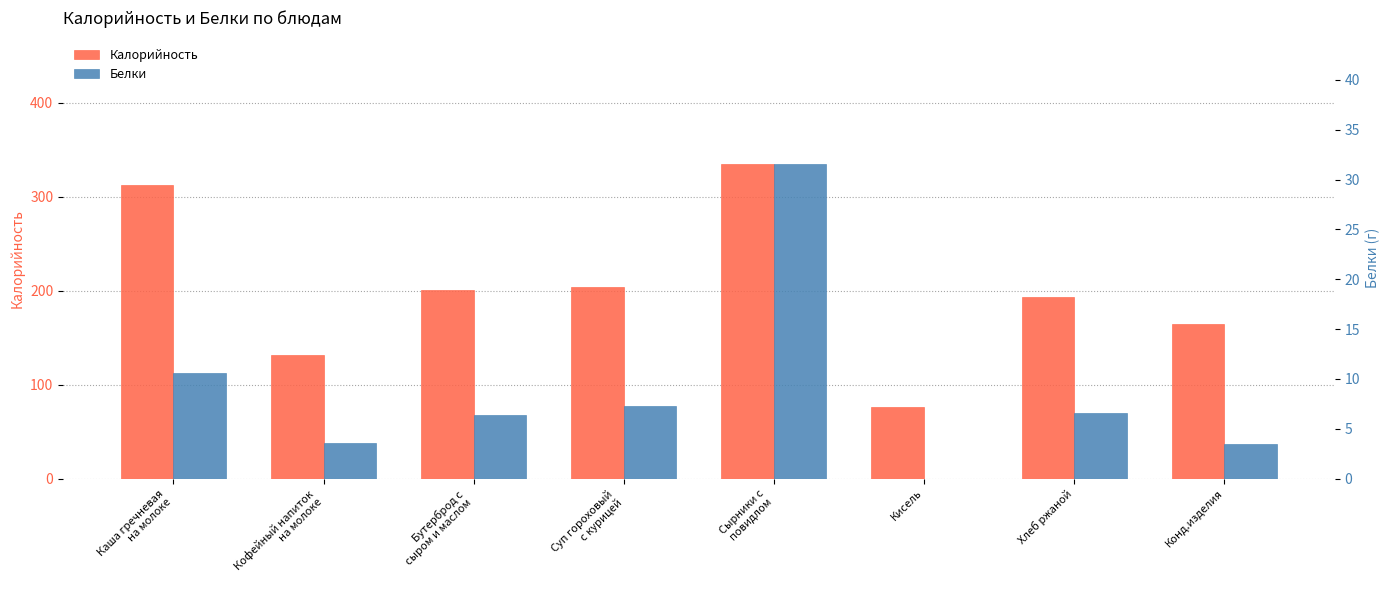

What position from the right is Хлеб ржаной?

2